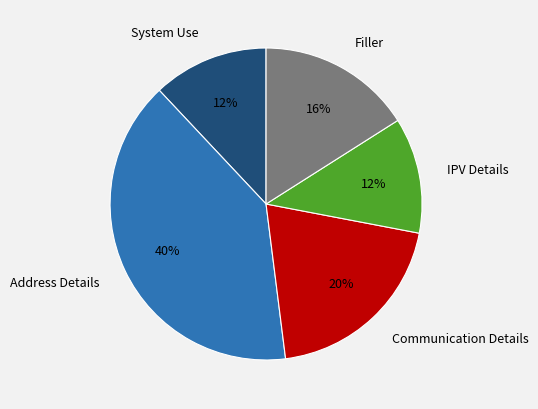

To the nearest percent, what is the difference between the Filler and Communication Details slice percentages?

4%